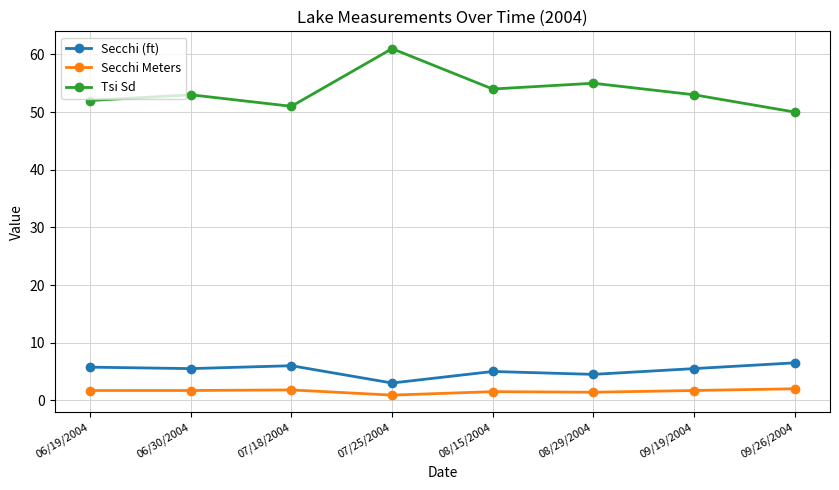

Which series has the largest total across all categories?

Tsi Sd